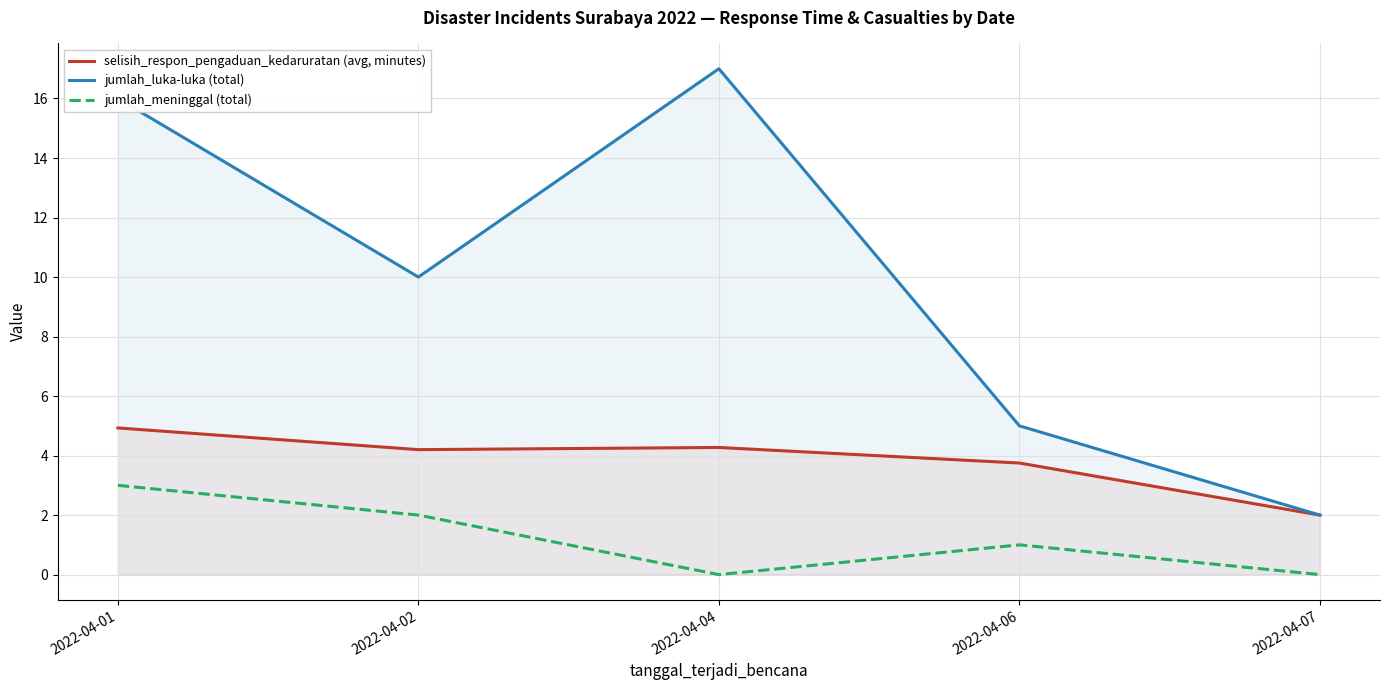

What is the difference between the second highest and second lowest values in the selisih_respon_pengaduan_kedaruratan (avg, minutes) series?

0.5